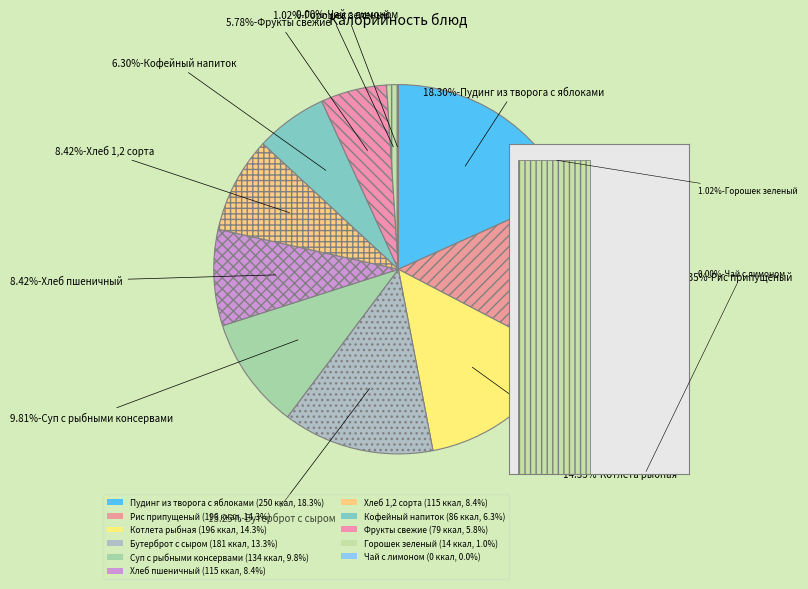

Combined, do Хлеб пшеничный and Чай с лимоном account for over 50%?

No